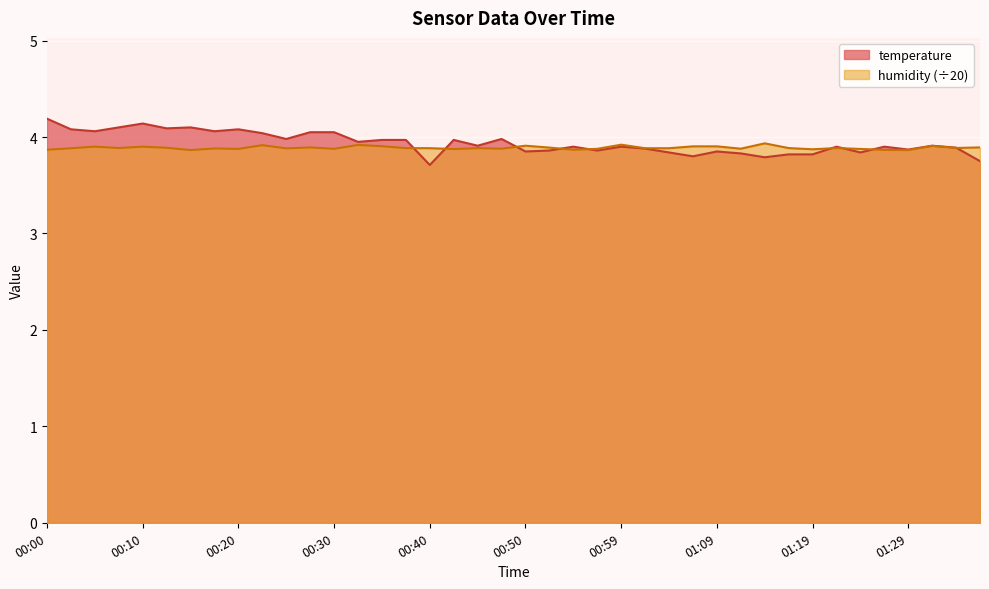

How many humidity values are between 3 and 4?

40